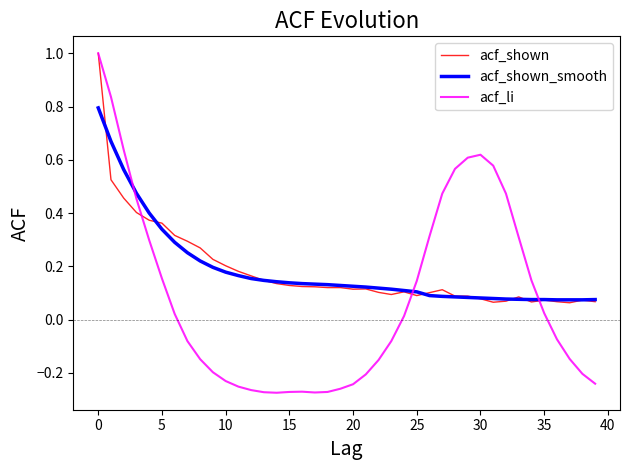

What is the maximum value shown in the chart?

1.0